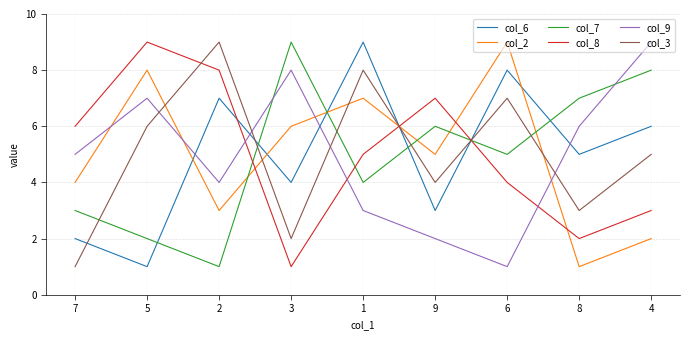

Does the chart display data point markers on the line(s)?

No